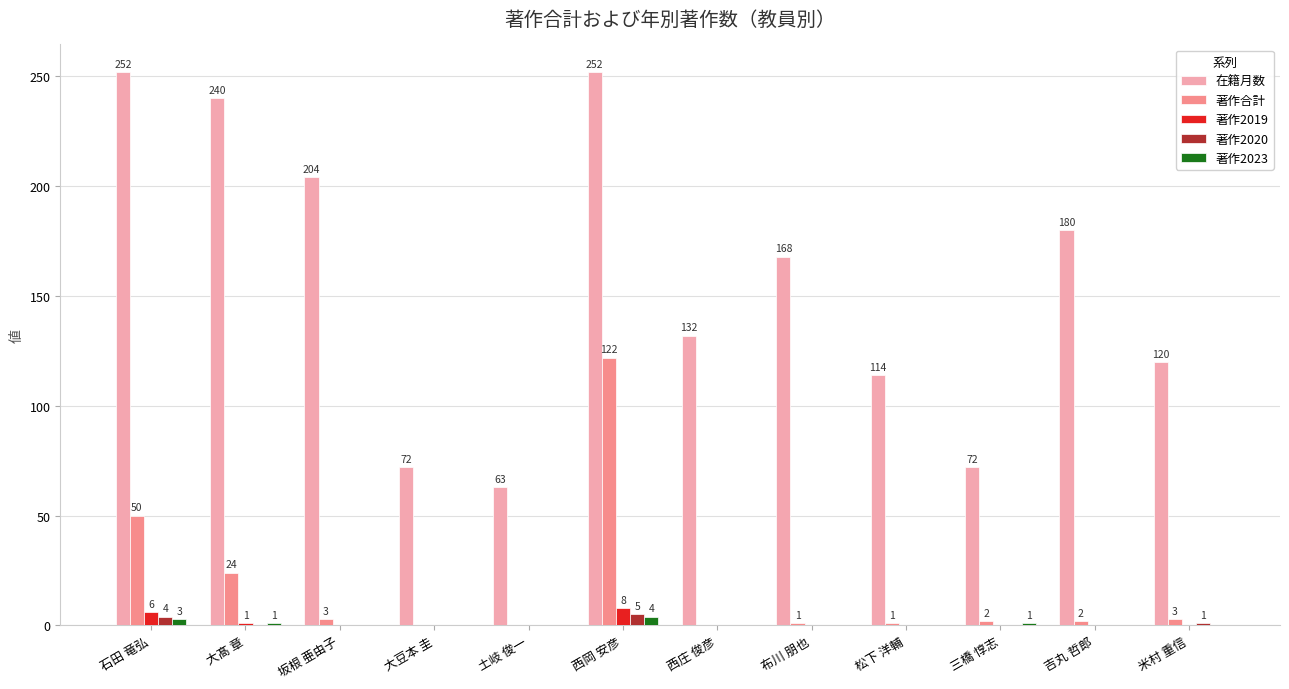

Which series has the largest total across all categories?

在籍月数